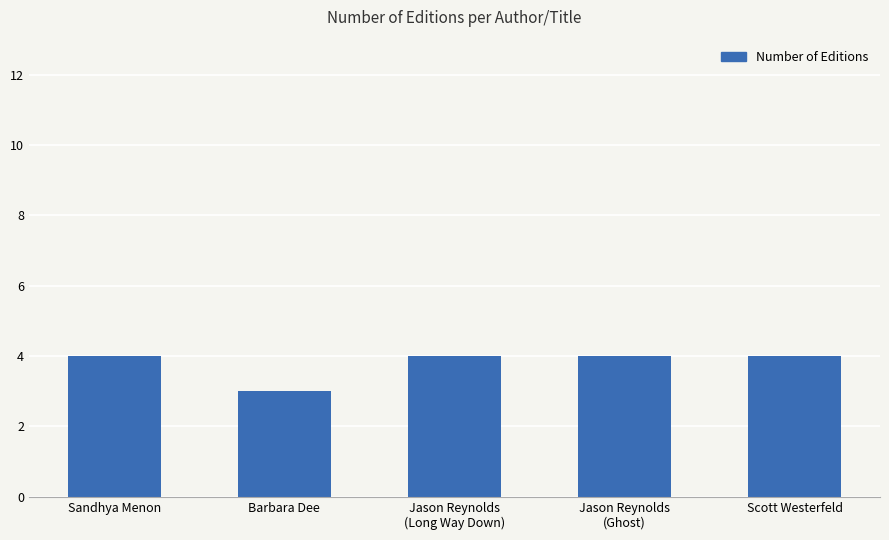

What is the greatest value displayed?

4